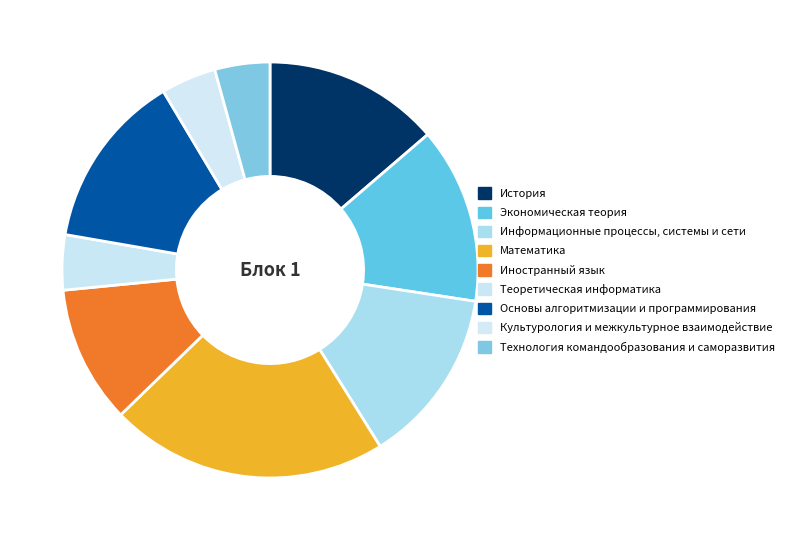

What percentage is the Экономическая теория slice, to the nearest percent?

14%